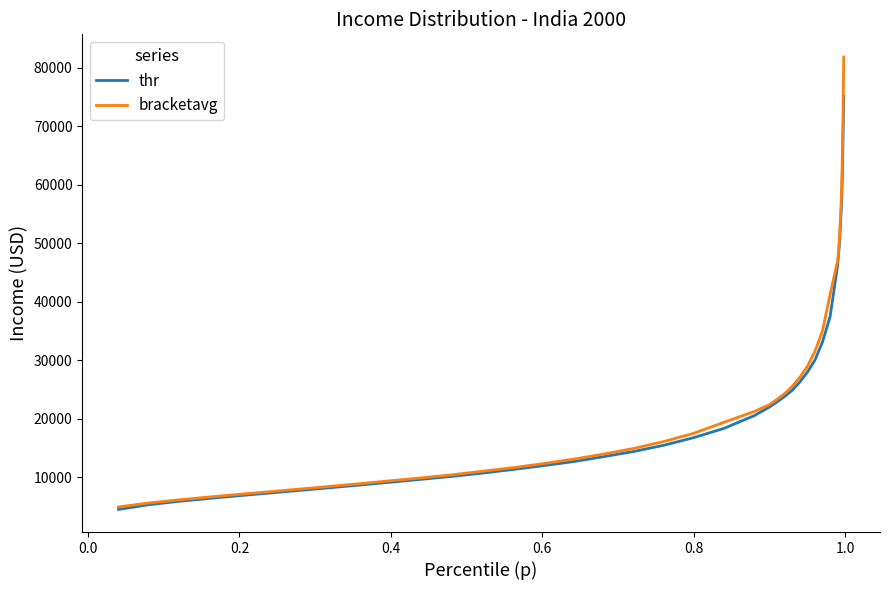

What is the sum of all thr values?

992173.5